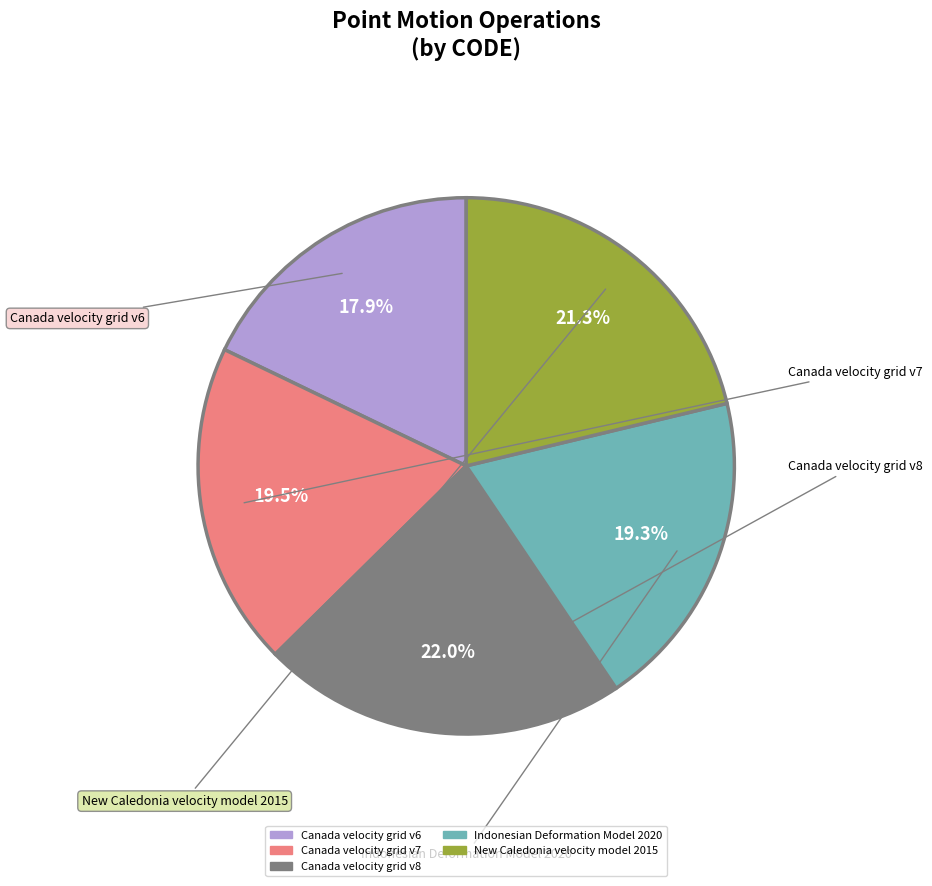

Which slice is the largest?

Canada velocity grid v8